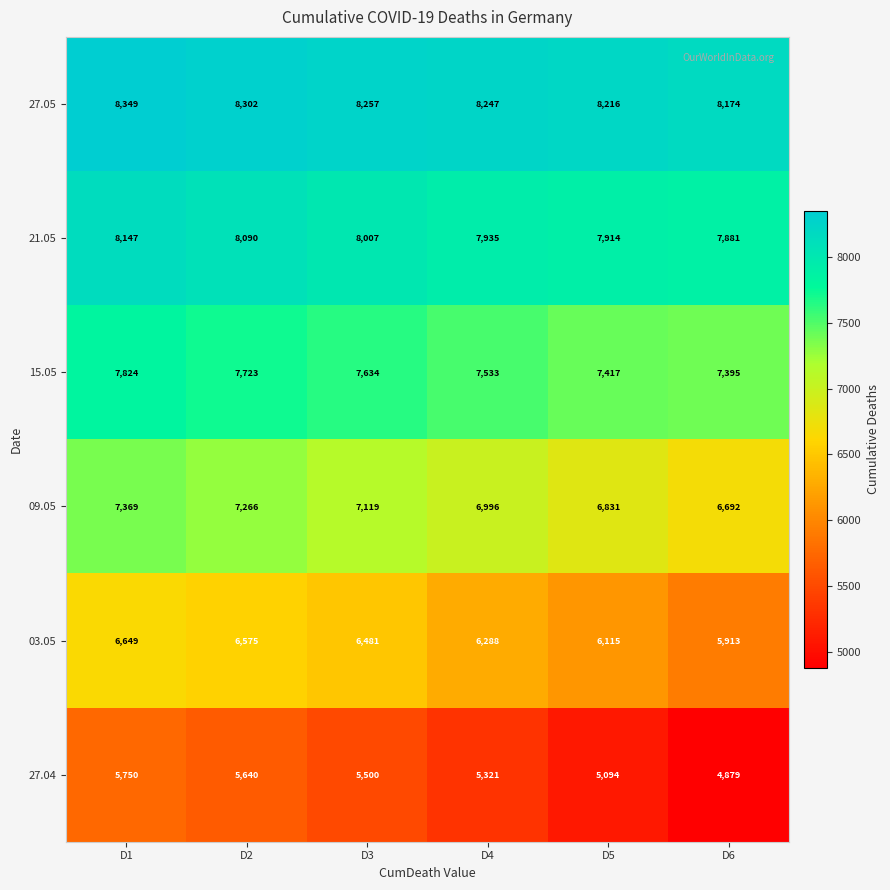

How many series are shown in this chart?

6